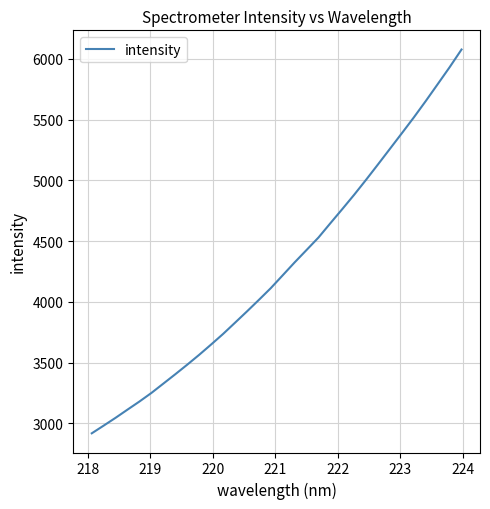

What is the difference between the maximum and minimum values?

3156.9